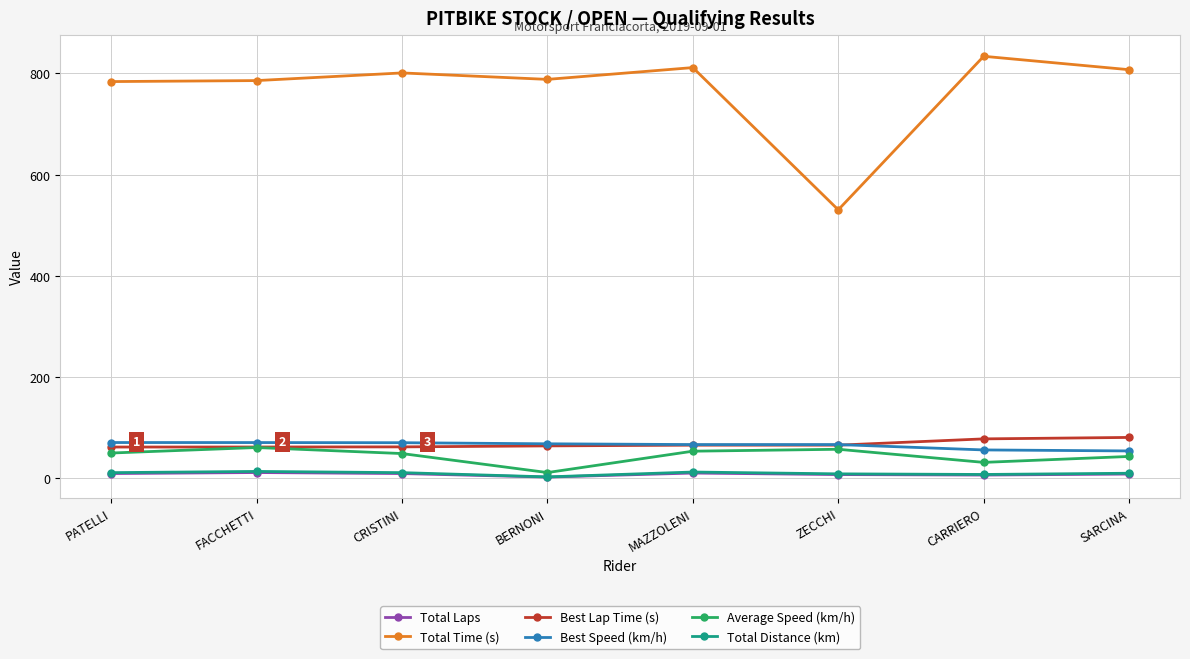

What is the difference between the maximum and minimum values in the Best Lap Time (s) series?

19.0